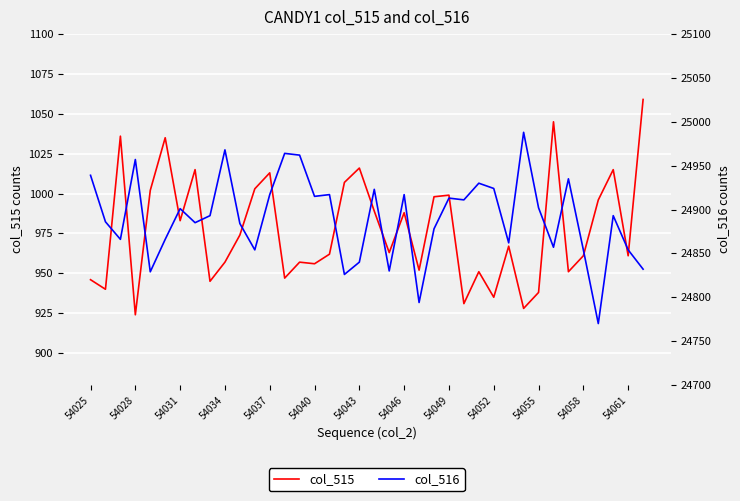

What are all the series names shown in the legend?

col_515, col_516